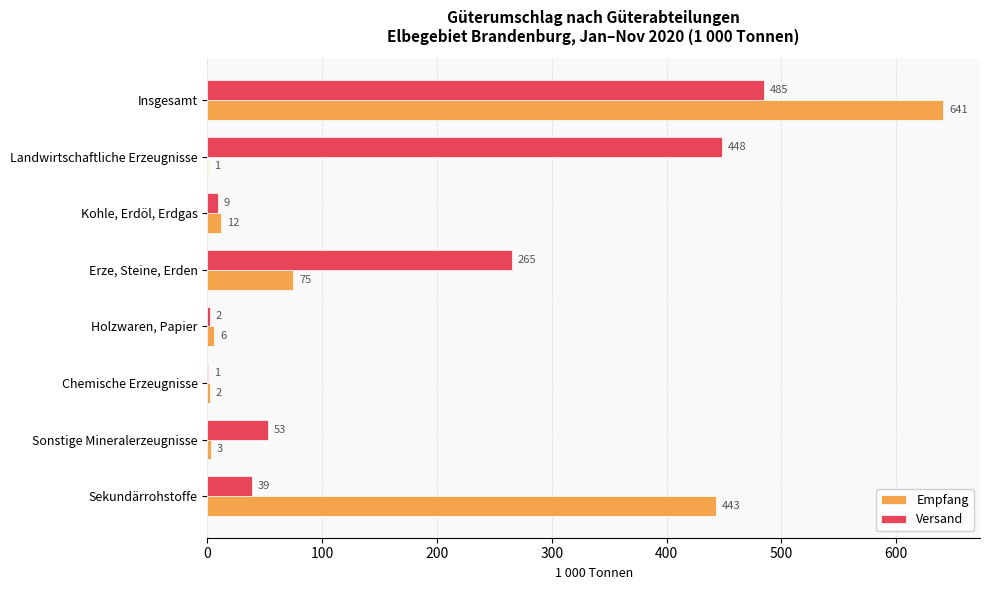

What is the maximum value shown in the chart?

641